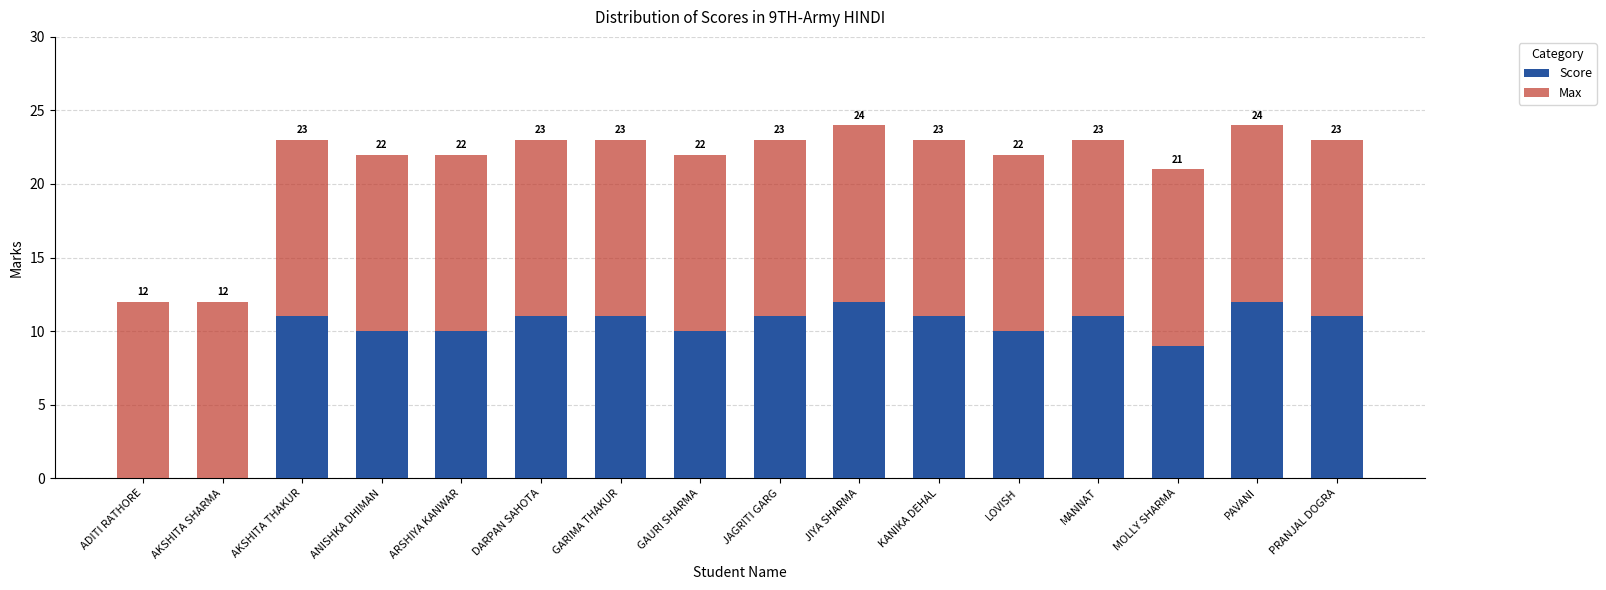

Are the bars horizontal?

No